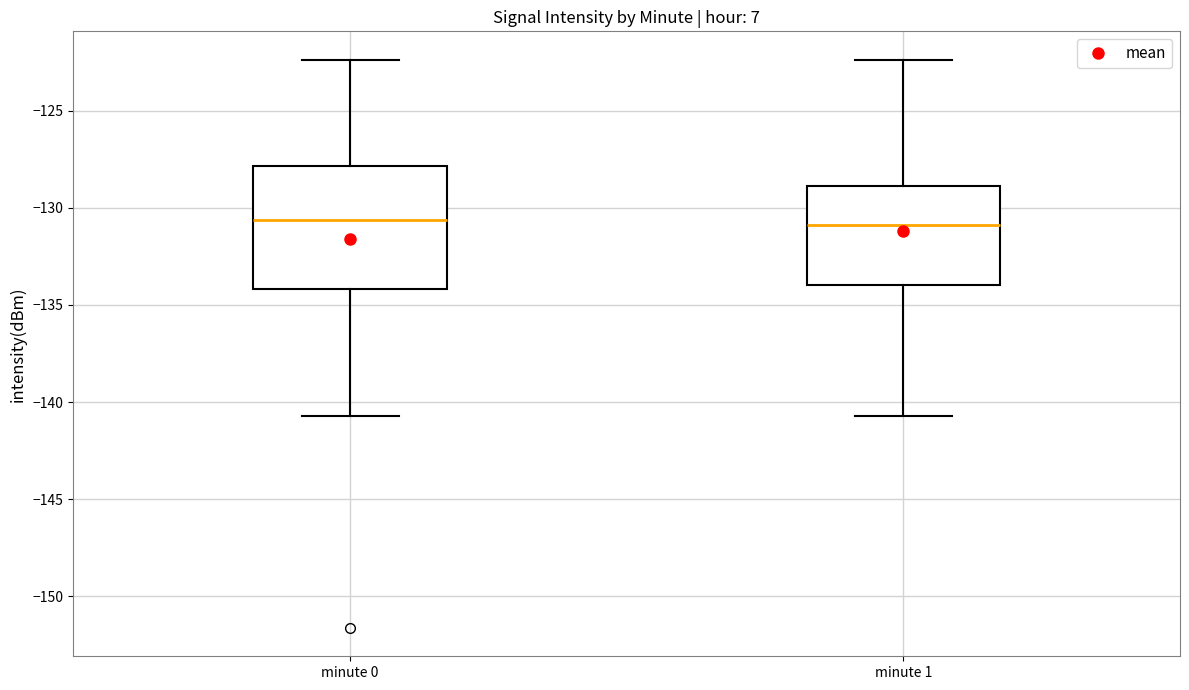

Where does the lower whisker of the box for minute 0 end on the y-axis? The values are not printed on the chart, so give them approximately, as read against the axis.

-140.5